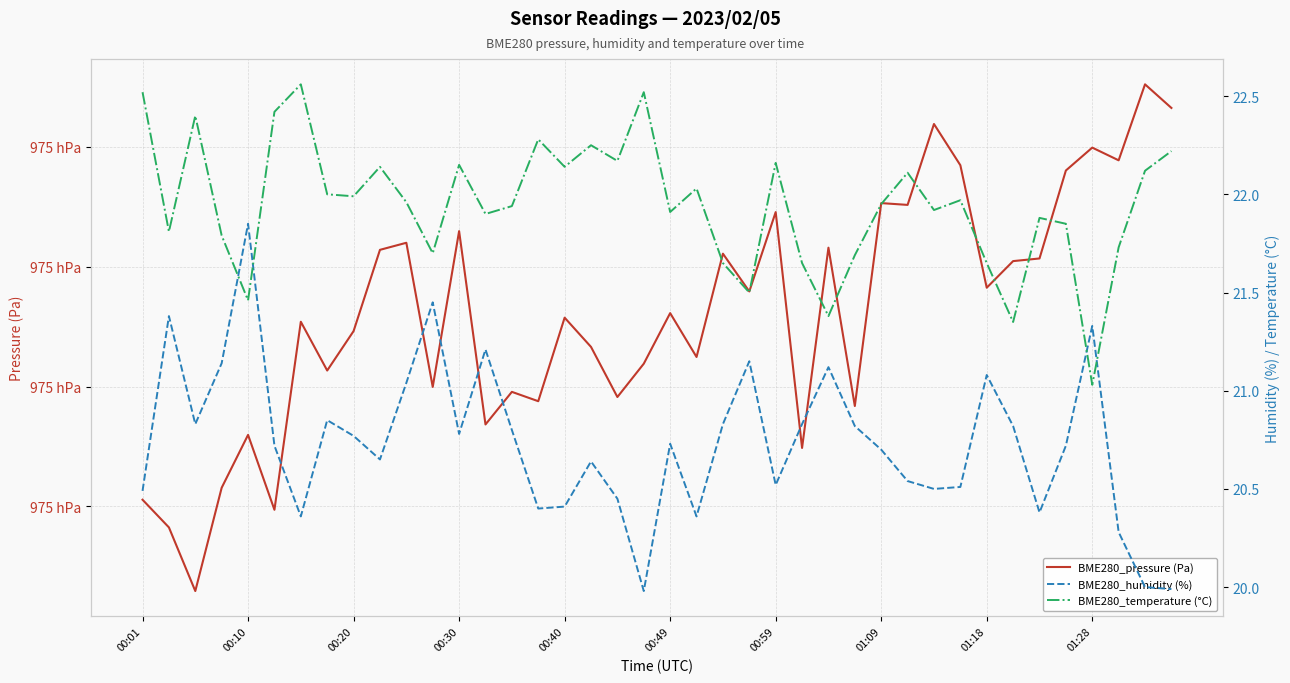

What is the sum of the BME280_humidity (%) values at 38 and 39?

40.0